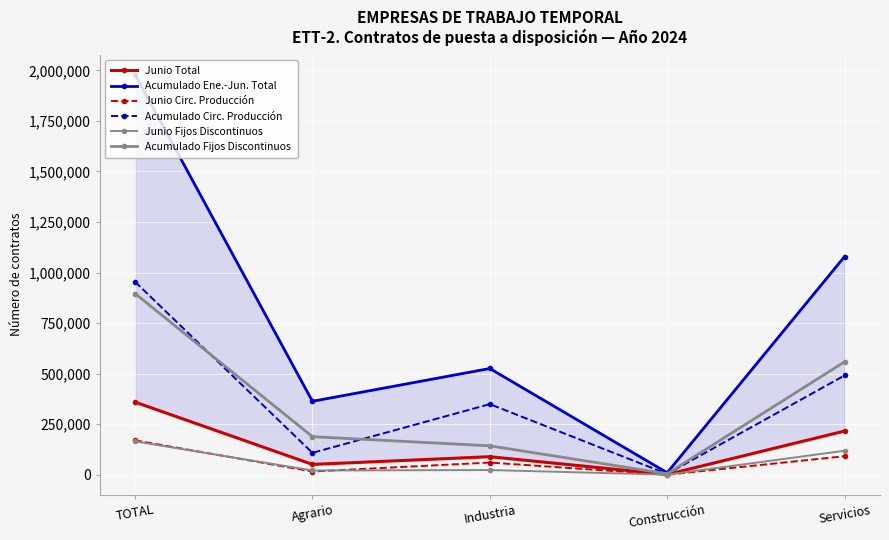

What value does the Junio Total series have at TOTAL, to the nearest 10?

359750